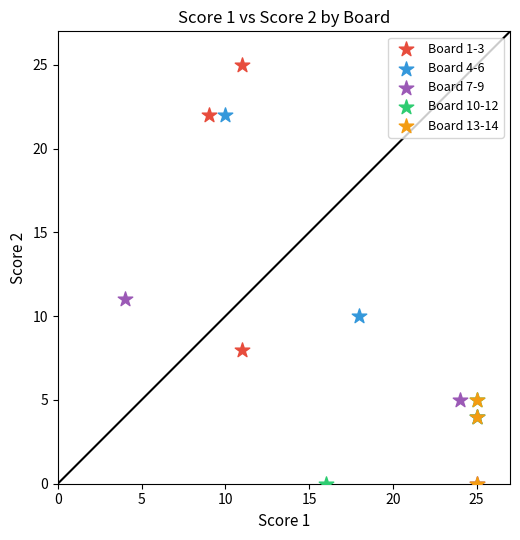

What are all the series names shown in the legend?

Board 1-3, Board 4-6, Board 7-9, Board 10-12, Board 13-14